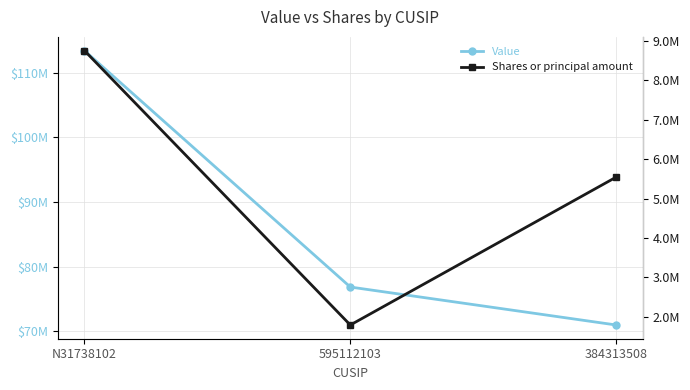

How many data points in Shares or principal amount are above 5547101?

1